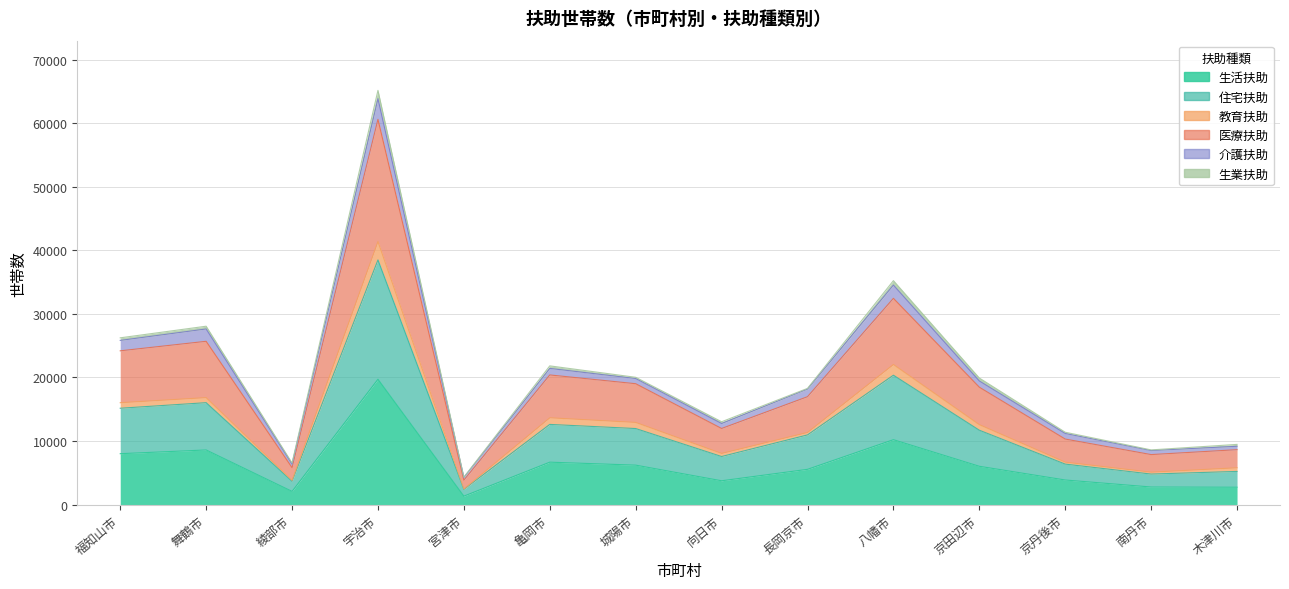

What is the highest value of the 生活扶助 series?

19717